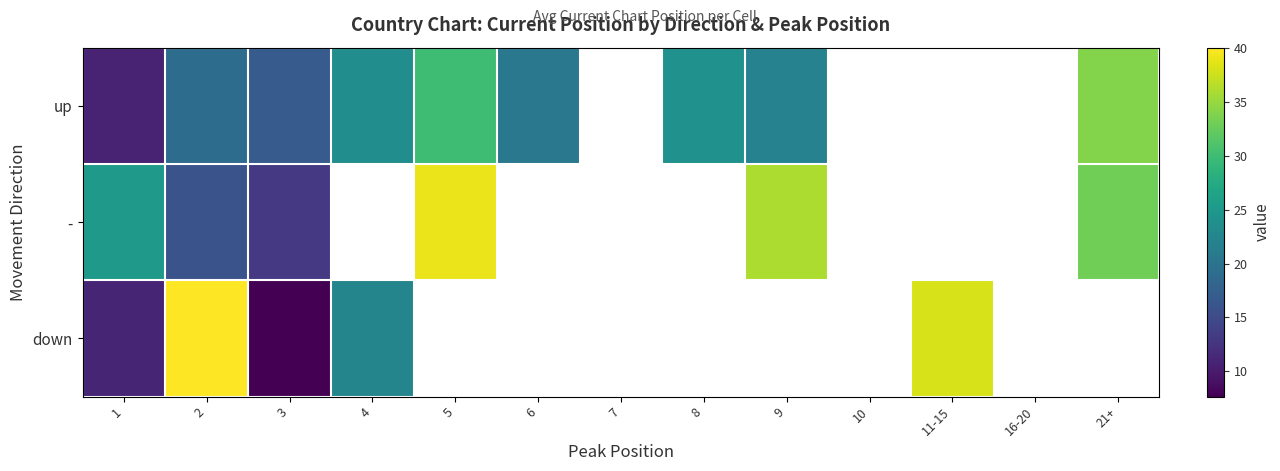

Between 21+ and 7, which is larger?

7